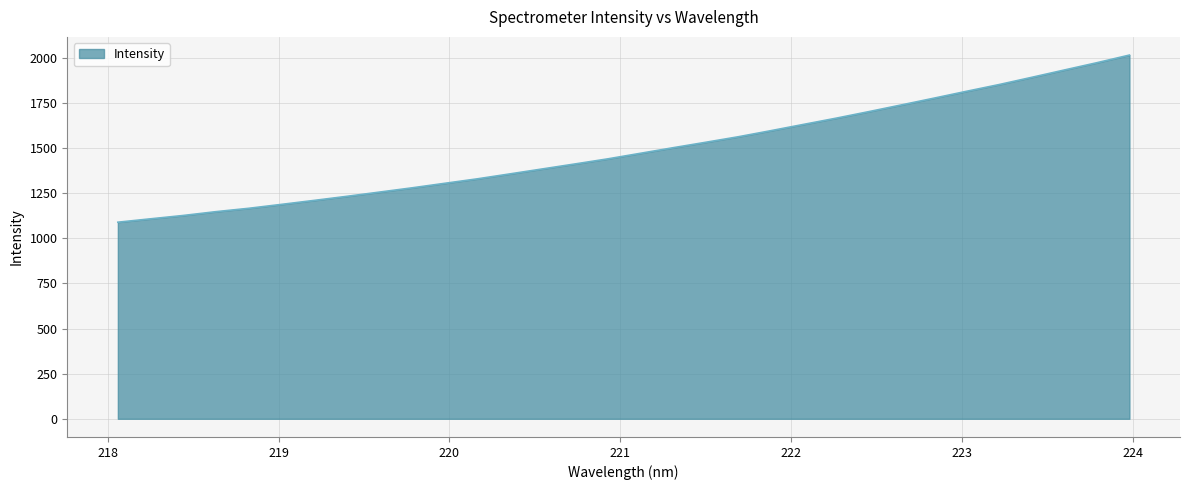

What is the smallest value displayed?

1089.6